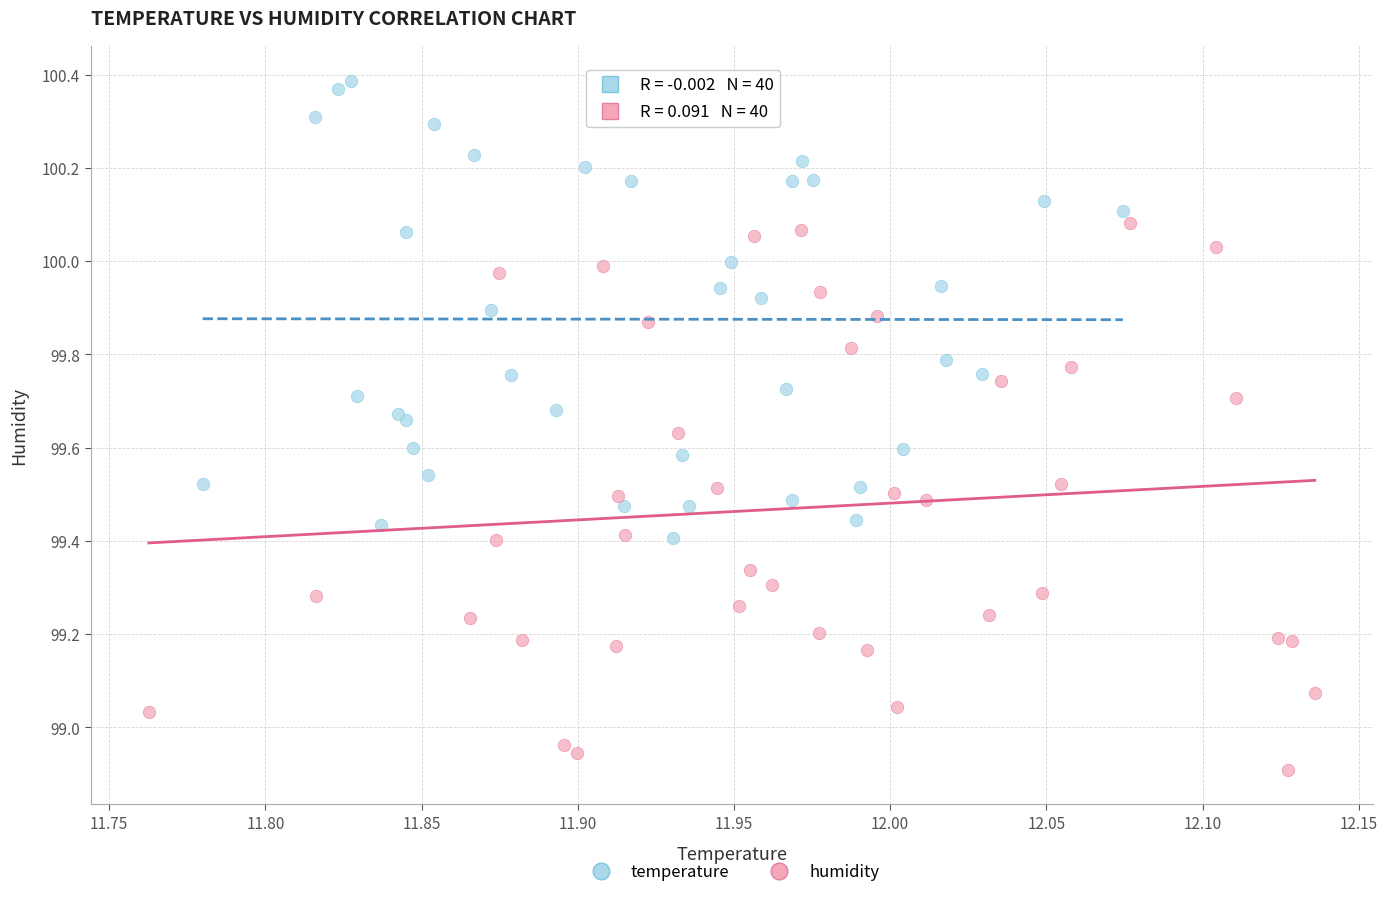

Which series has the largest Y range (max minus min)?

humidity